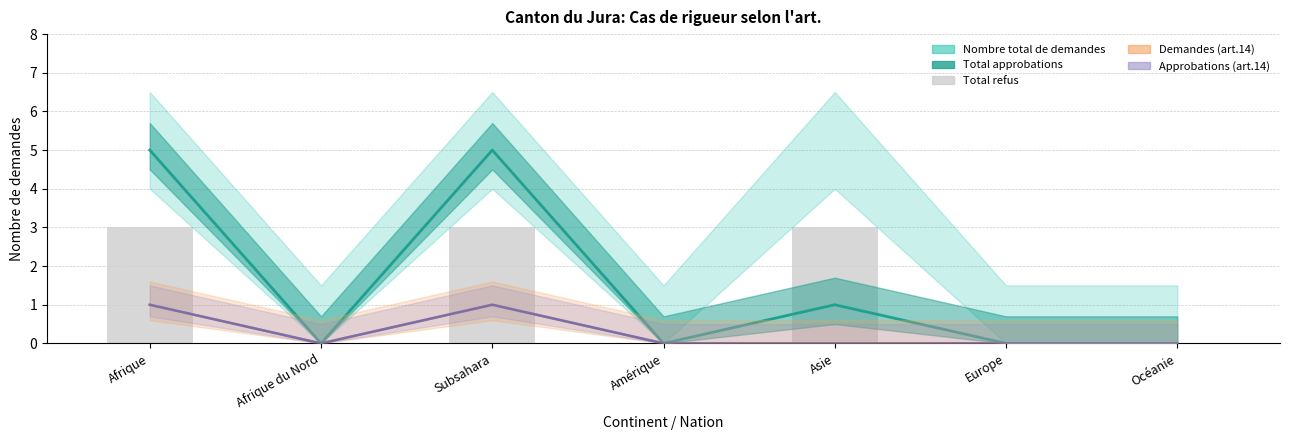

List the labels in order of value, smallest first.

Afrique du Nord, Amérique, Europe, Océanie, Afrique, Subsahara, Asie